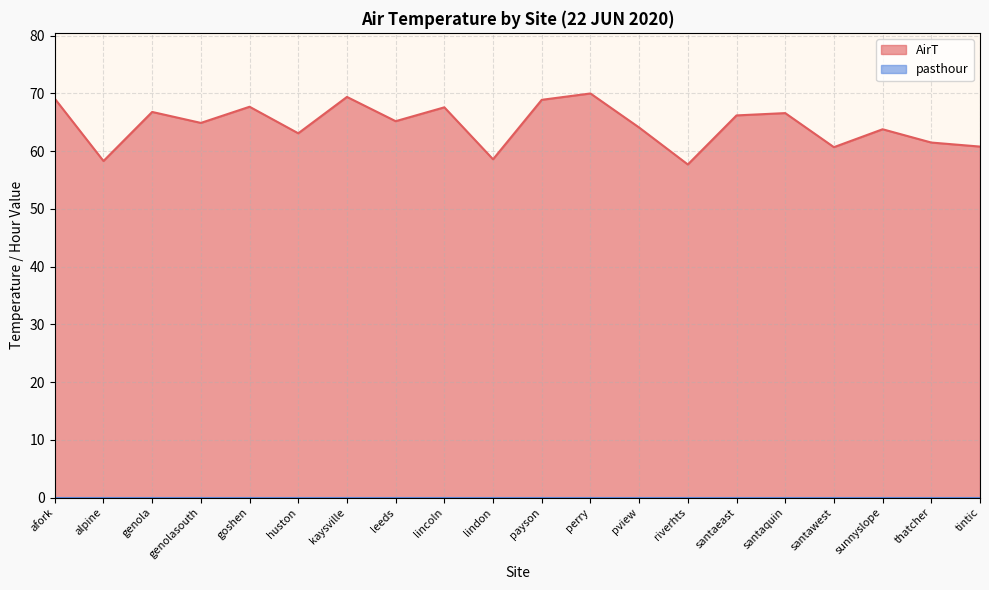

Where is the first local maximum?

genola